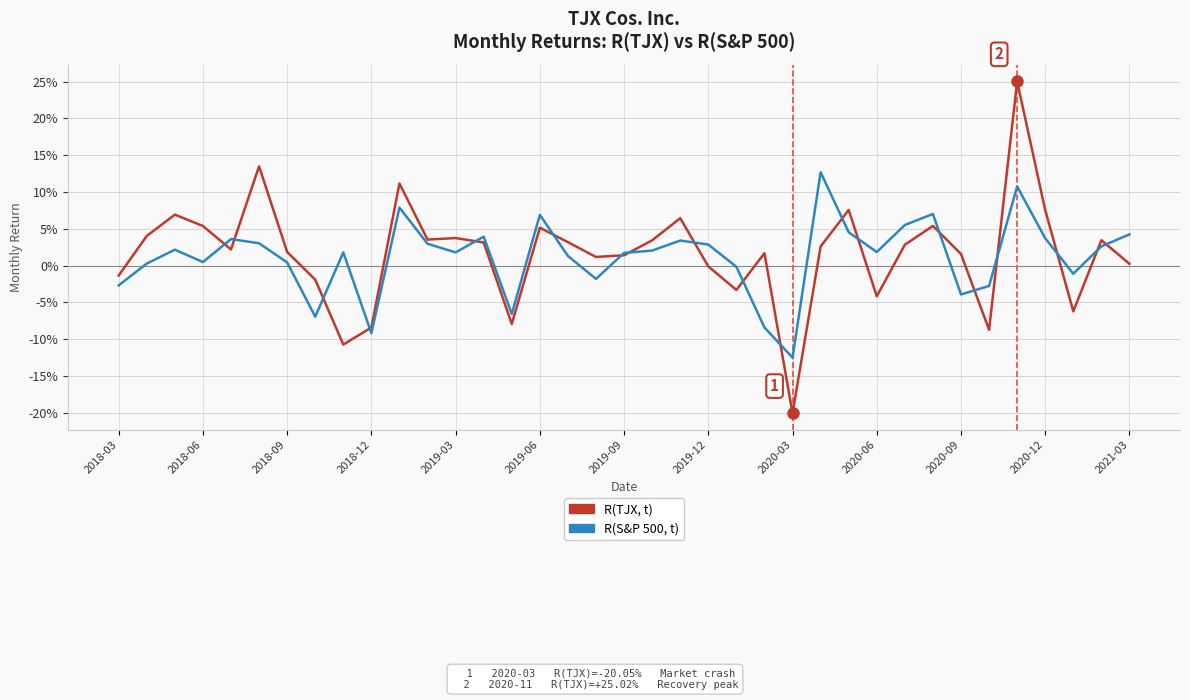

Is this an area chart (filled region under the line)?

No